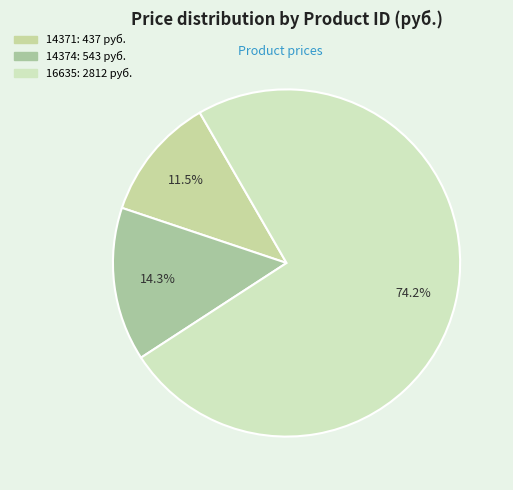

The 14374 slice represents 14% of the pie. True or false?

True